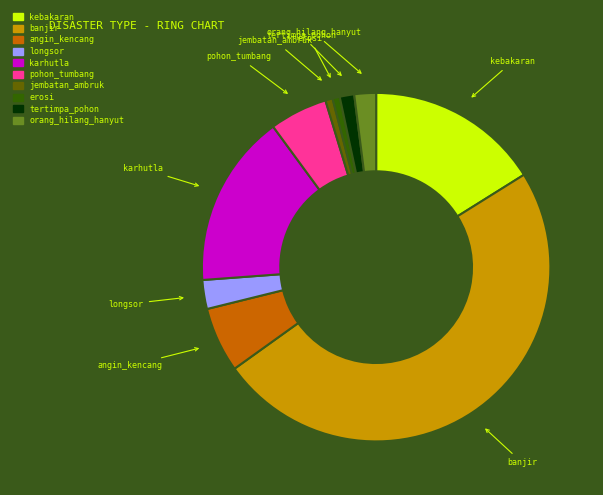

Is the sum of karhutla and orang_hilang_hanyut greater than half?

No